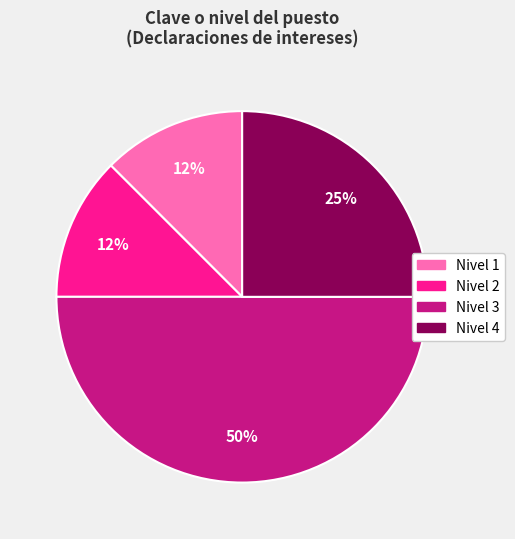

To the nearest percent, what is the average slice percentage?

25%